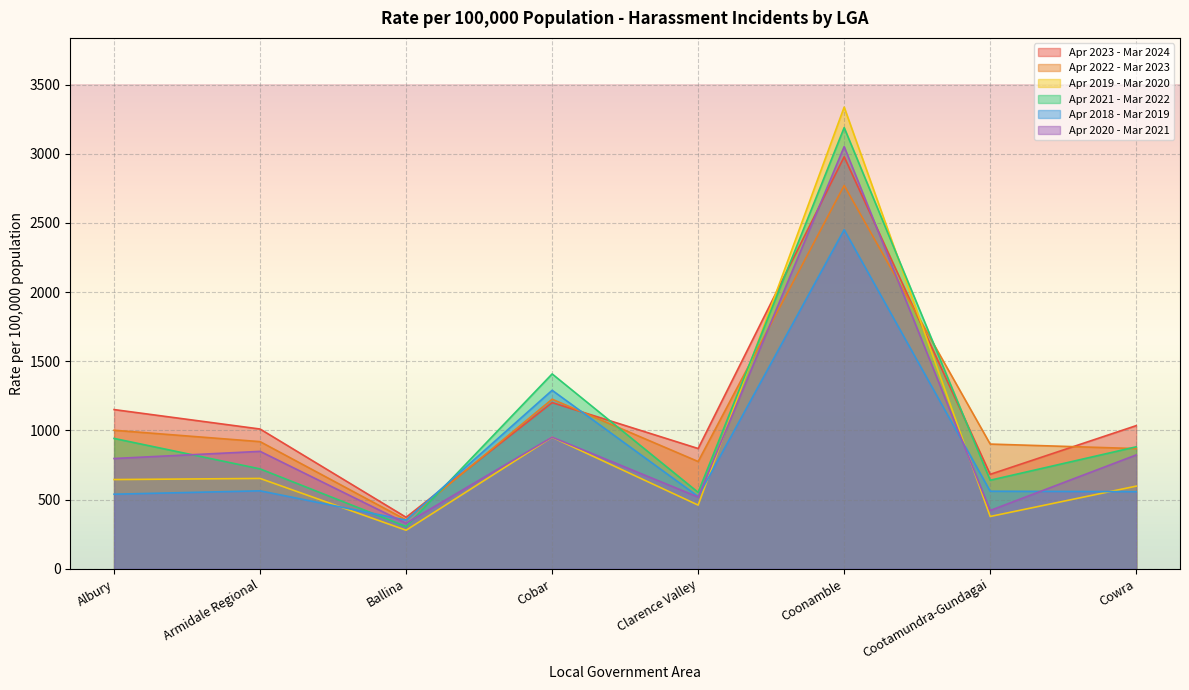

True or false: Apr 2022 - Mar 2023 has a value of 375.8 at Cobar.

False